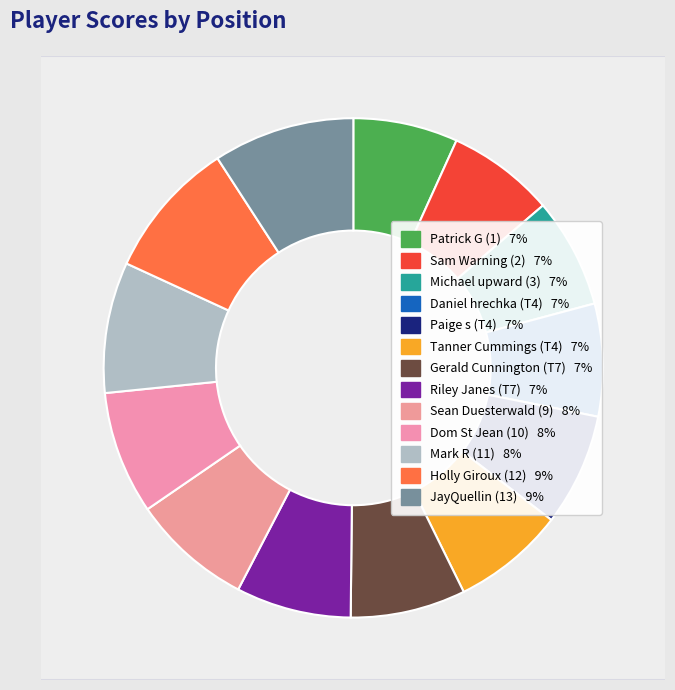

Count the number of slices in the pie.

13